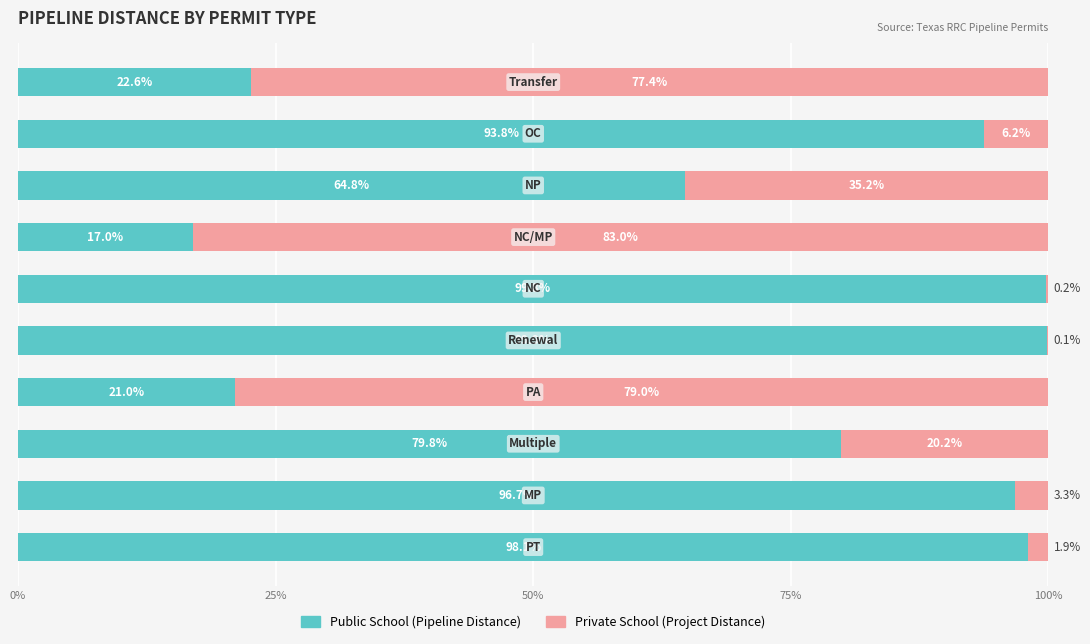

The Public School series shows 127.7 at 50%. True or false?

False